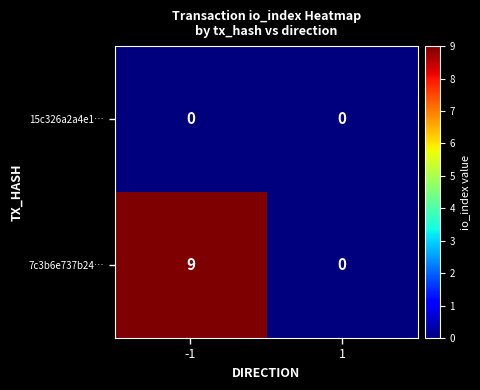

What is the total value across all series at -1?

9